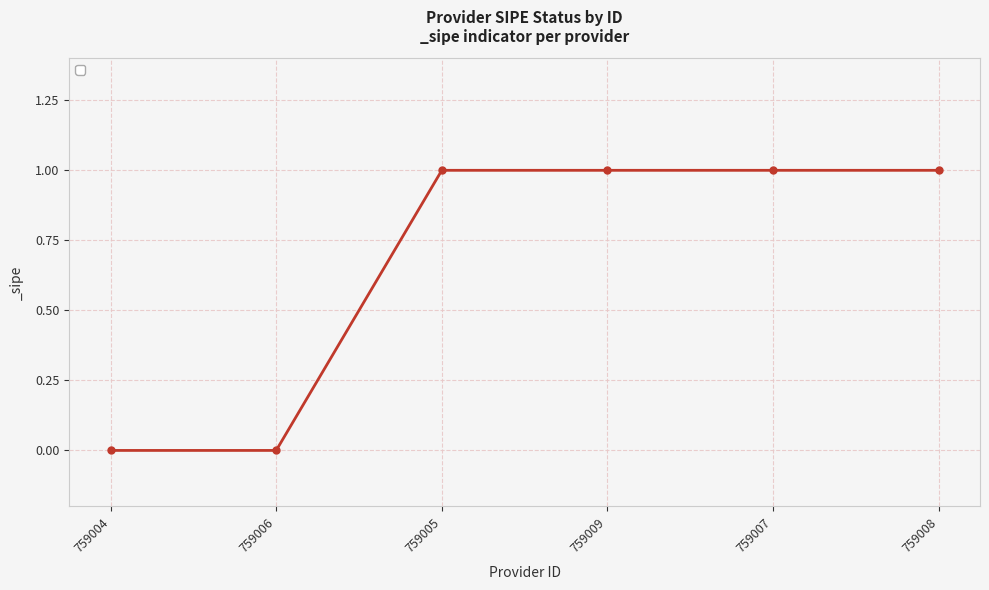

How many values are between 0 and 1?

6